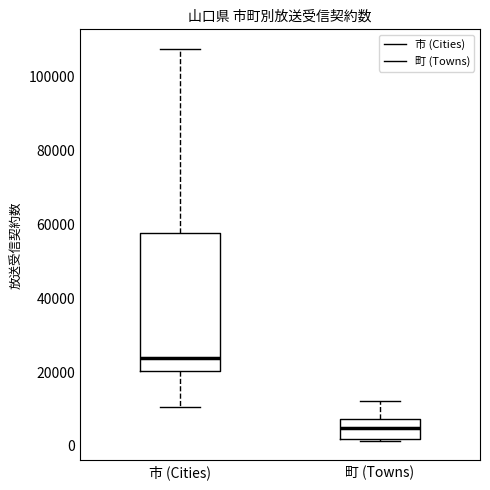

Reading left to right, read every box against the y-axis: the position of its median line, the range the box covers, and the ends of its whiskers. The values are not printed on the chart, so give them approximately, as read against the axis.

市 (Cities): median 24000, box 20000 to 58000, whiskers 10000 to 108000
町 (Towns): median 4000, box 2000 to 8000, whiskers 2000 to 12000